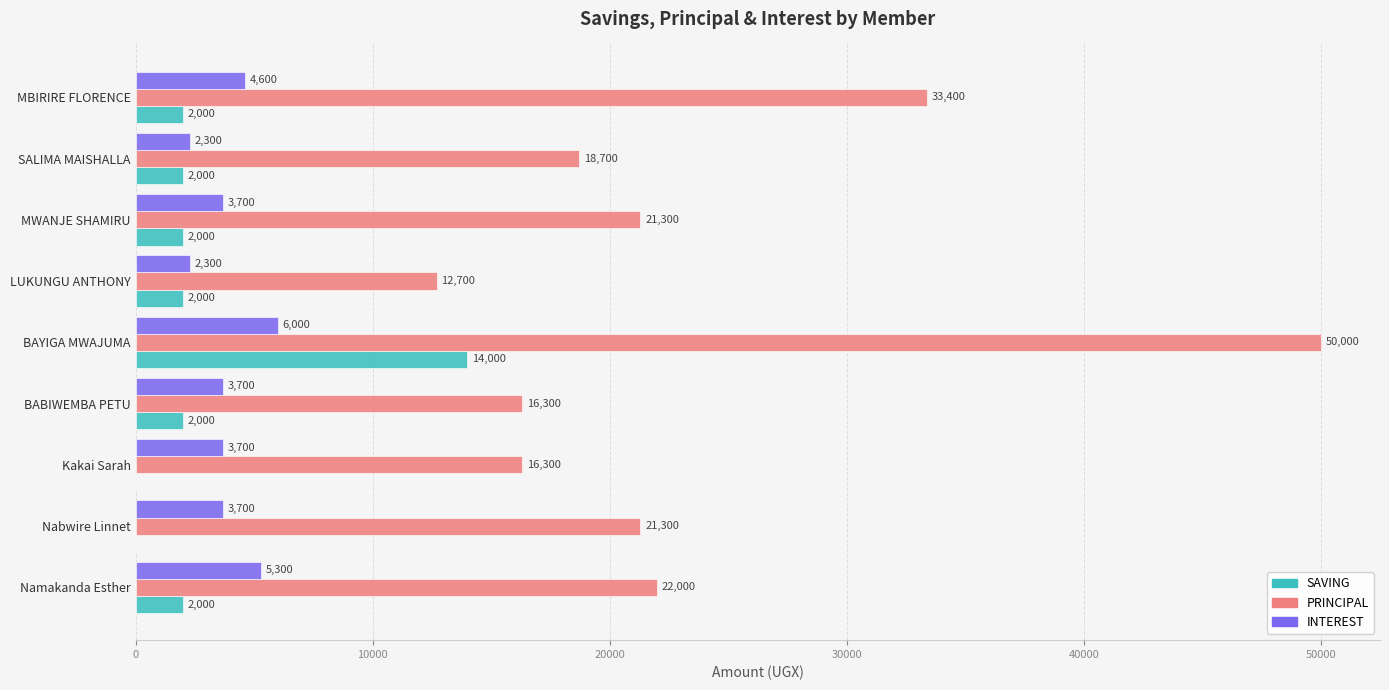

Which series has the largest range (max minus min)?

PRINCIPAL